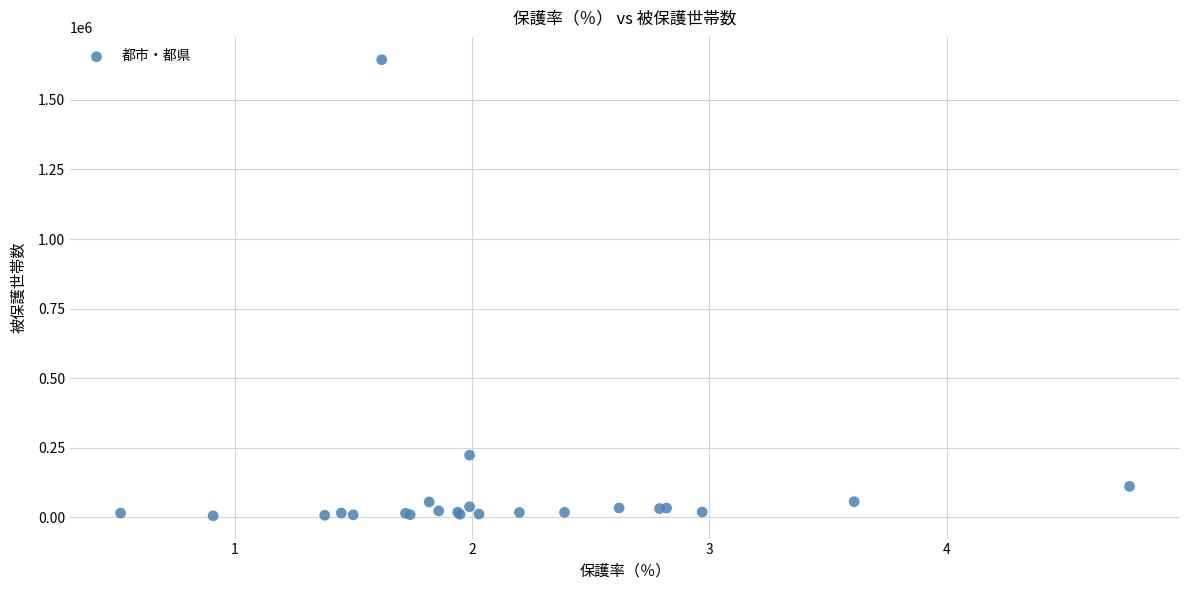

What Y value in the scatter plot is closest to 825114?

223633